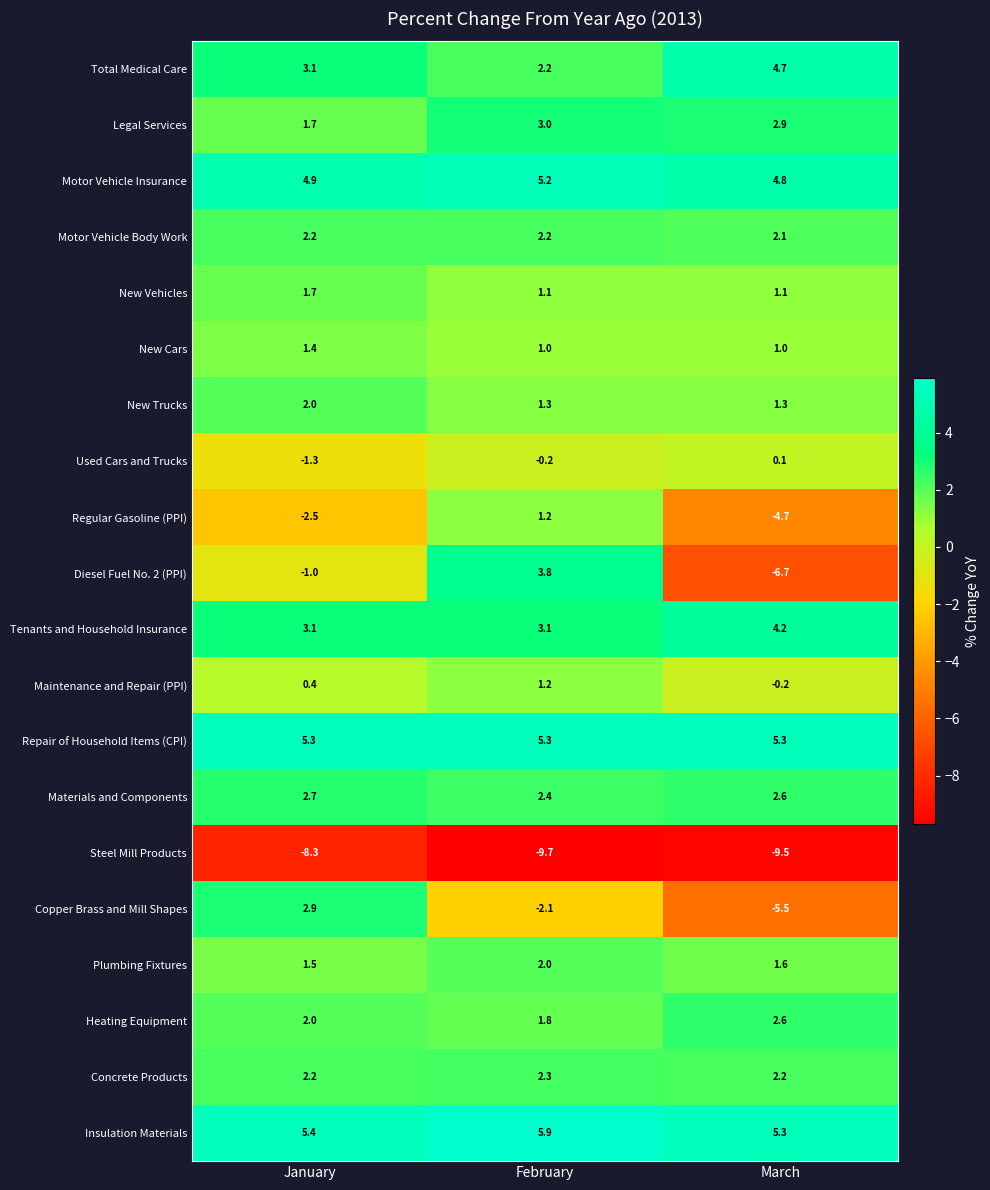

What is the difference between the maximum and minimum values in the Insulation Materials series?

0.6